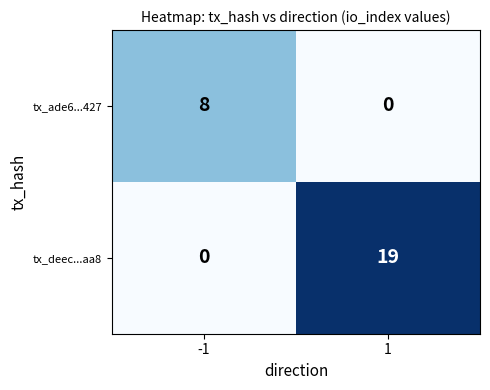

Reading left to right, extract all data points from this chart.

tx_ade6...427: -1=8	1=0
tx_deec...aa8: -1=0	1=19